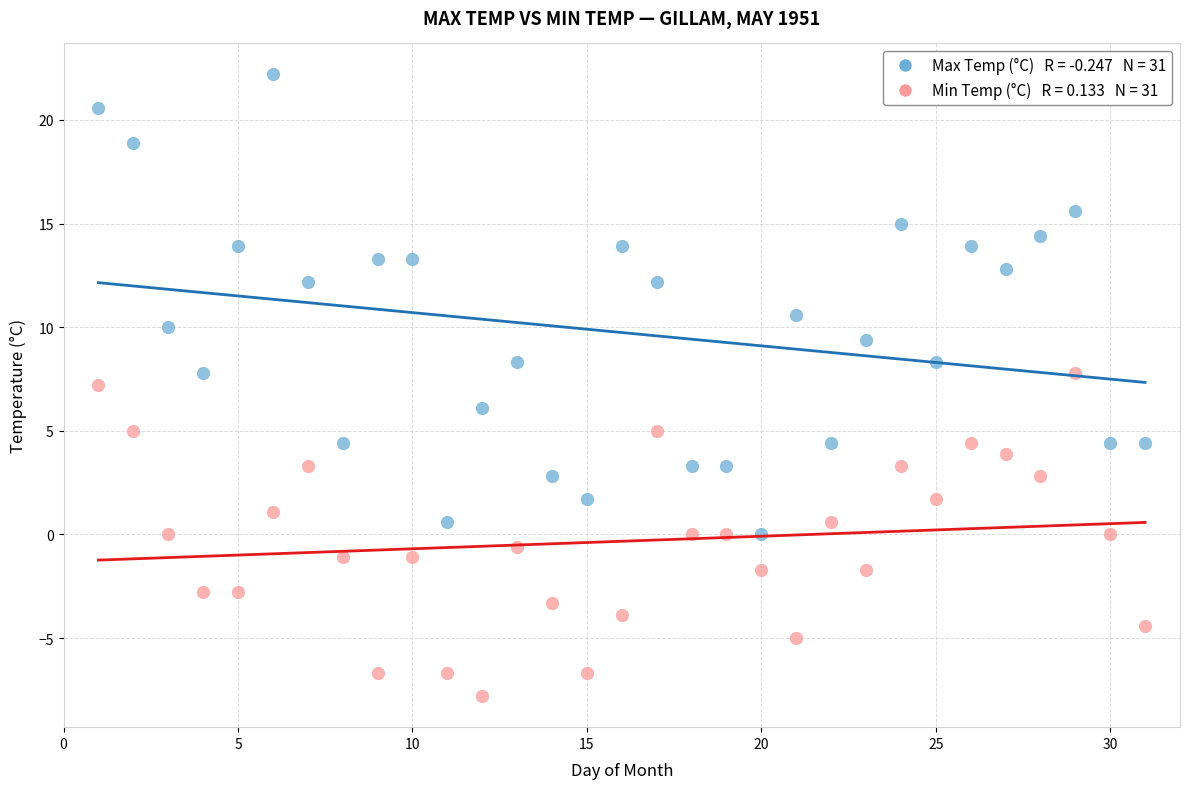

Across all data points, what is the range of X values (max minus min)?

30.0